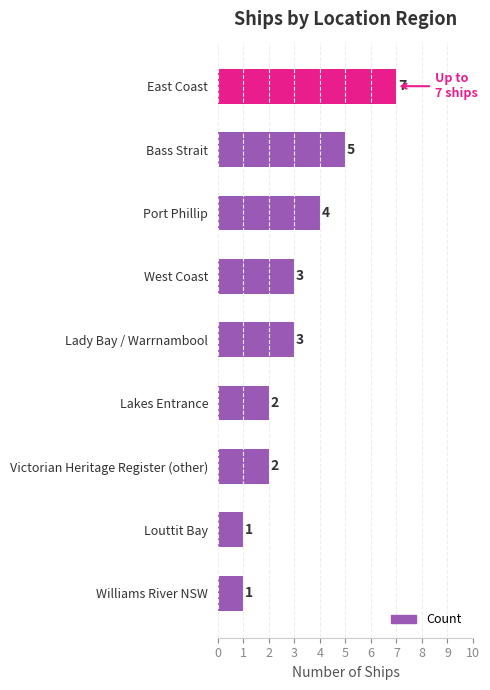

What is the ratio of the value at Bass Strait to the value at Port Phillip?

1.2